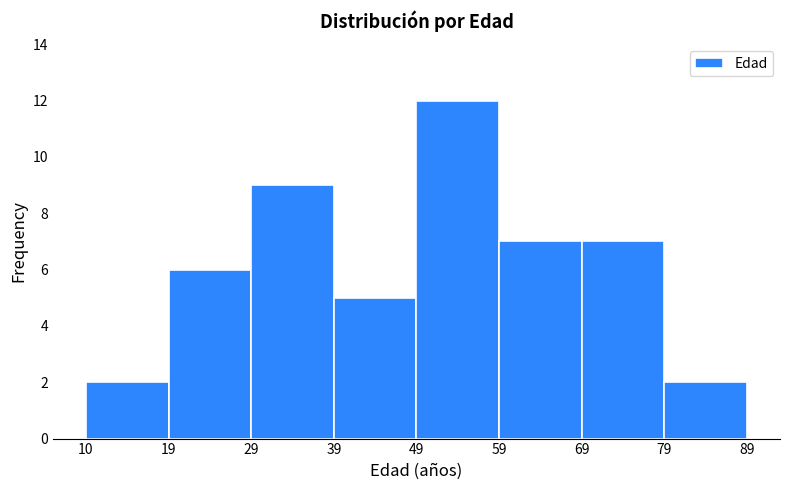

Reading left to right, extract all data points from this chart.

2	6	9	5	12	7	7	2